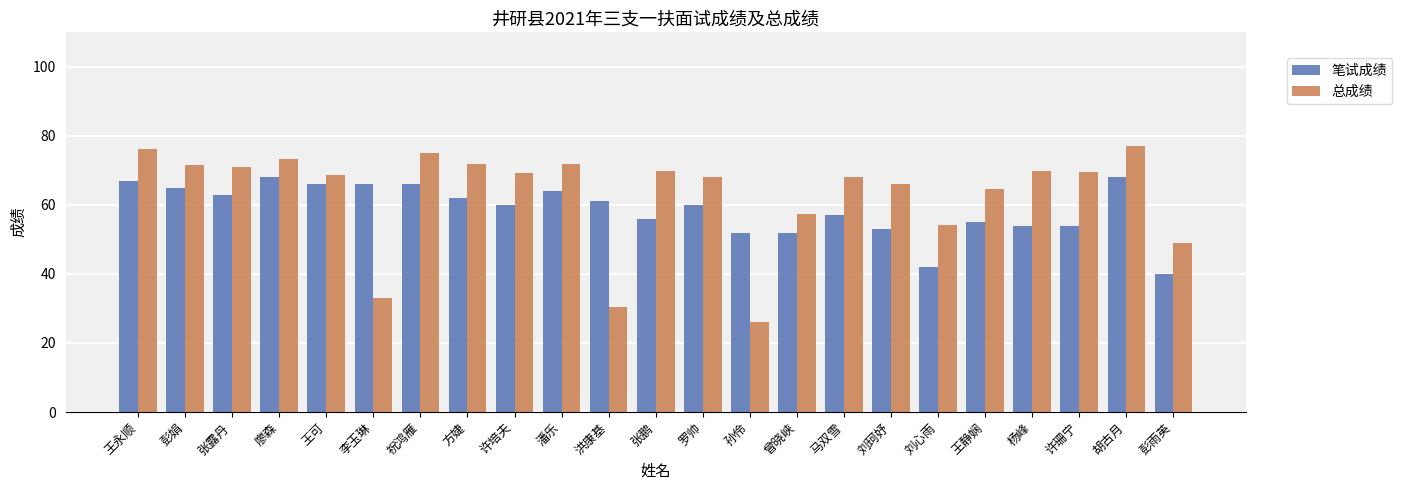

The value of 总成绩 at 洪康基 is 30.5. True or false?

True